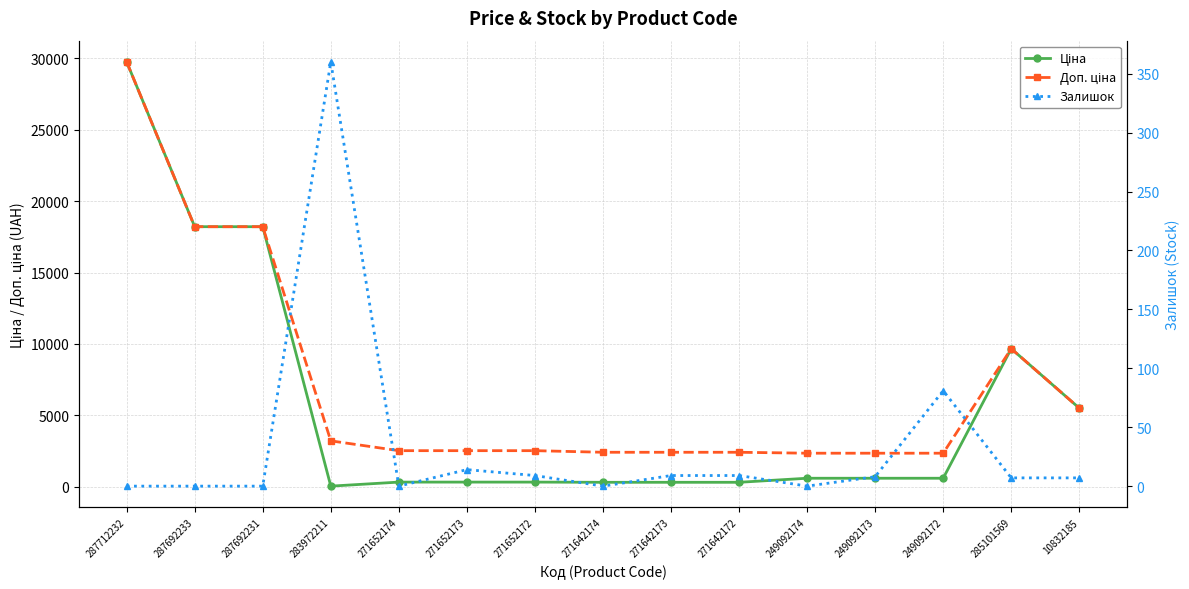

Reading left to right, transcribe all the data shown in this chart.

Ціна: 287712232=29761.5	287692233=18212.0	287692231=18212.0	283972211=32.0	271652174=314.7	271652173=314.7	271652172=314.7	271642174=300.6	271642173=300.6	271642172=300.6	249092174=584.9	249092173=584.9	249092172=584.9	285101569=9664.7	10832185=5497.3
Доп. ціна: 287712232=29761.5	287692233=18212.0	287692231=18212.0	283972211=3205.0	271652174=2517.5	271652173=2517.5	271652172=2517.5	271642174=2405.2	271642173=2405.2	271642172=2405.2	249092174=2339.7	249092173=2339.7	249092172=2339.7	285101569=9664.7	10832185=5497.3
Залишок: 287712232=0.0	287692233=0.0	287692231=0.0	283972211=360.0	271652174=0.0	271652173=14.0	271652172=9.0	271642174=0.0	271642173=9.0	271642172=9.0	249092174=0.0	249092173=8.0	249092172=81.0	285101569=7.0	10832185=7.0